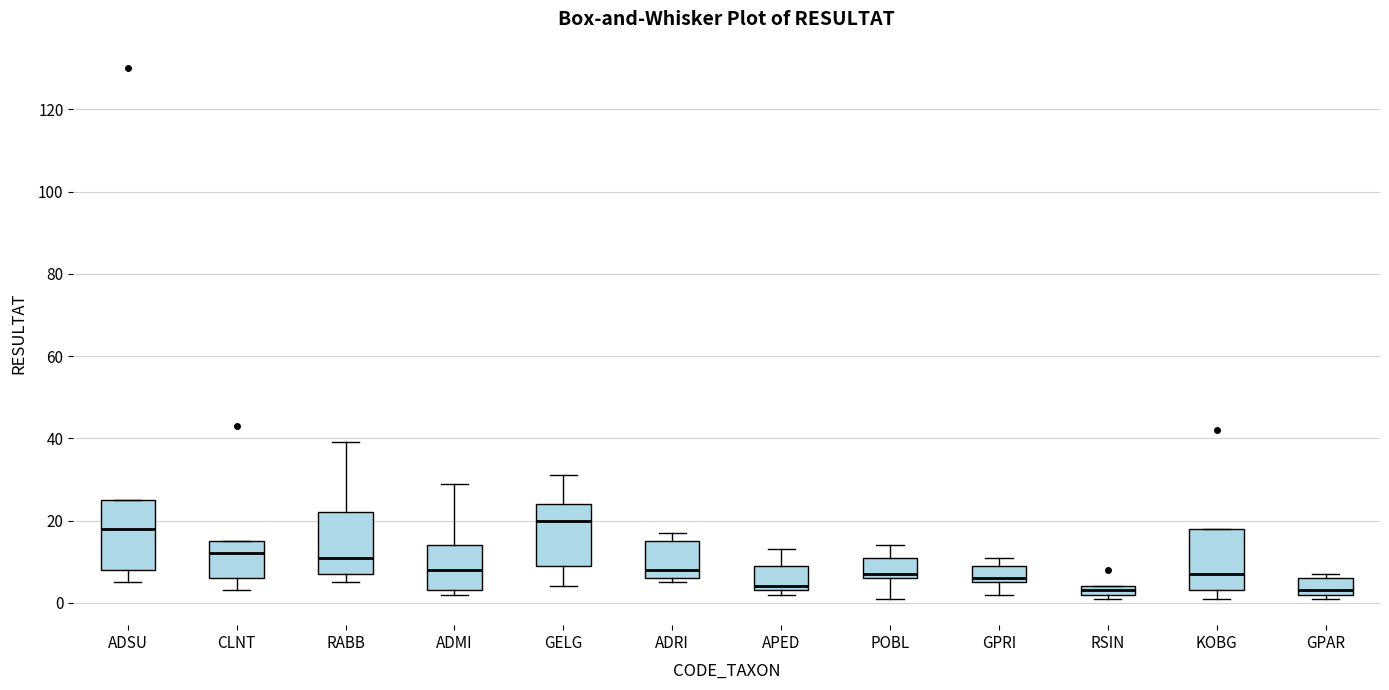

Where does the lower whisker of the box for CLNT end on the y-axis? The values are not printed on the chart, so give them approximately, as read against the axis.

4